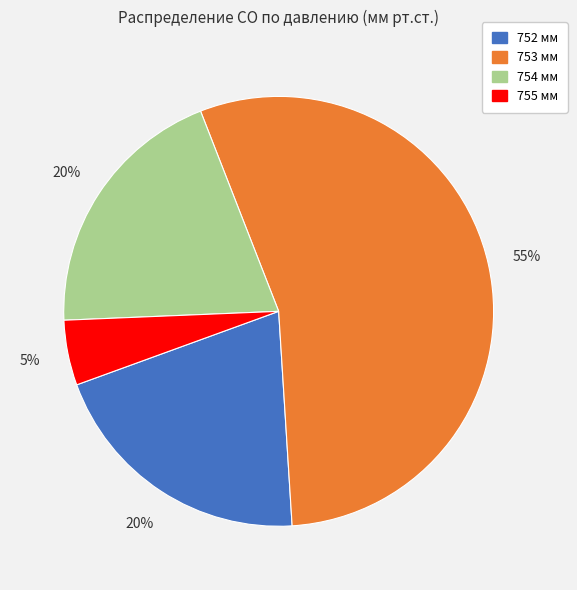

Do 755 and 752 together represent more than half of the pie?

No